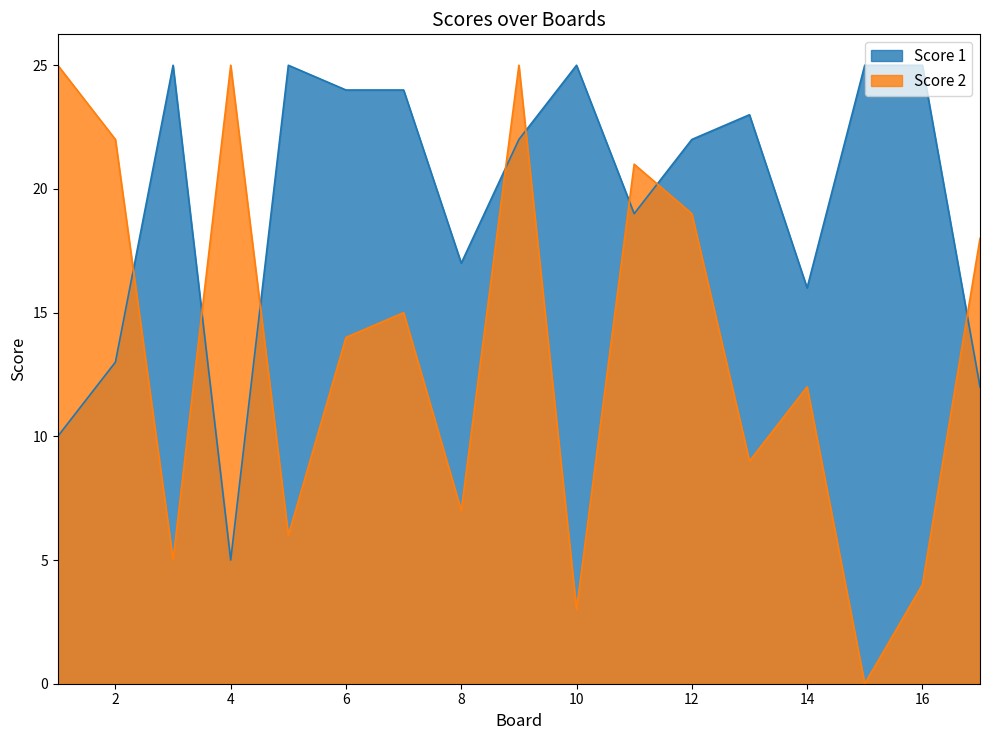

Reading left to right, transcribe all the data shown in this chart.

Score 1: 10	13	25	5	25	24	24	17	22	25	19	22	23	16	25	25	12
Score 2: 25	22	5	25	6	14	15	7	25	3	21	19	9	12	0	4	18